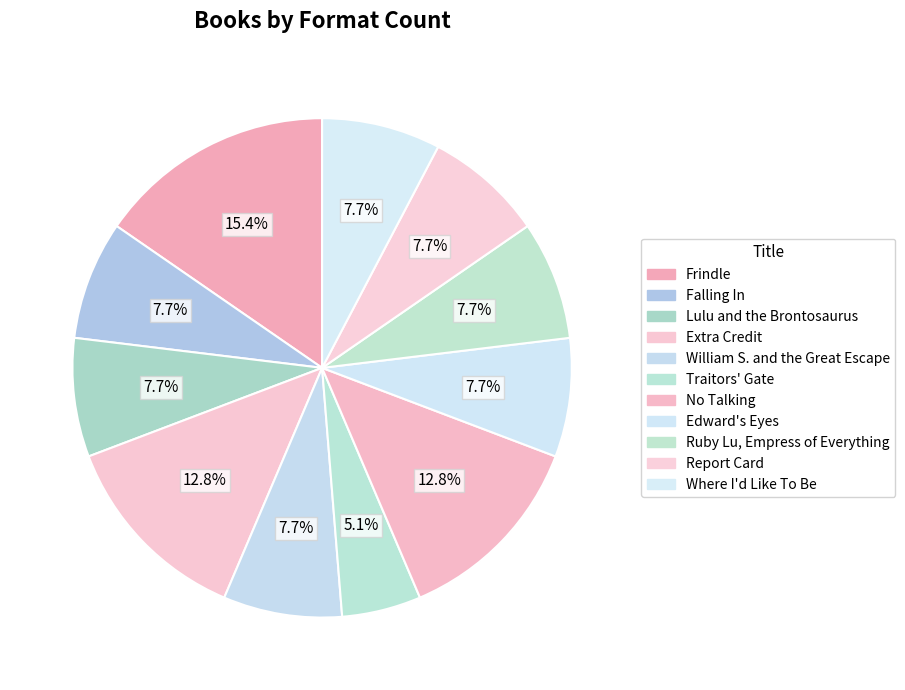

To the nearest percent, what is the difference between the largest and smallest slice percentages?

10%